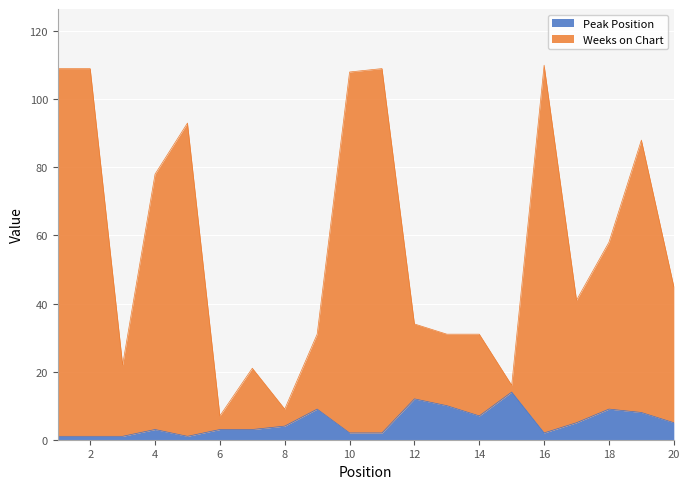

Reading left to right, list all the values displayed in this chart.

Peak Position: 1	1	1	3	1	3	3	4	9	2	2	12	10	7	14	2	5	9	8	5
Weeks on Chart: 109	109	22	78	93	7	21	9	31	108	109	34	31	31	16	110	41	58	88	45